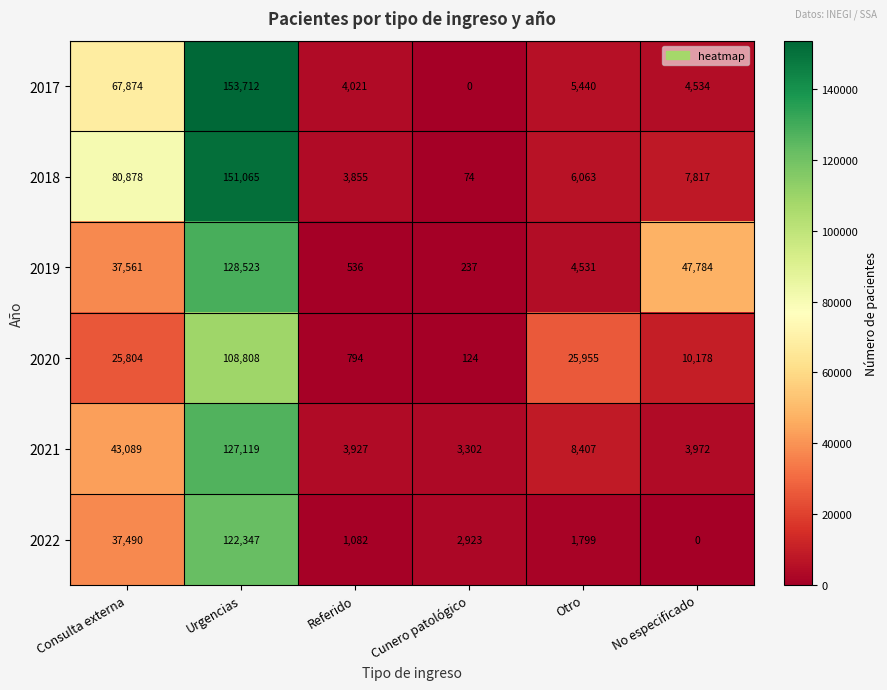

Between Referido and Otro, which series saw the biggest shift?

2020